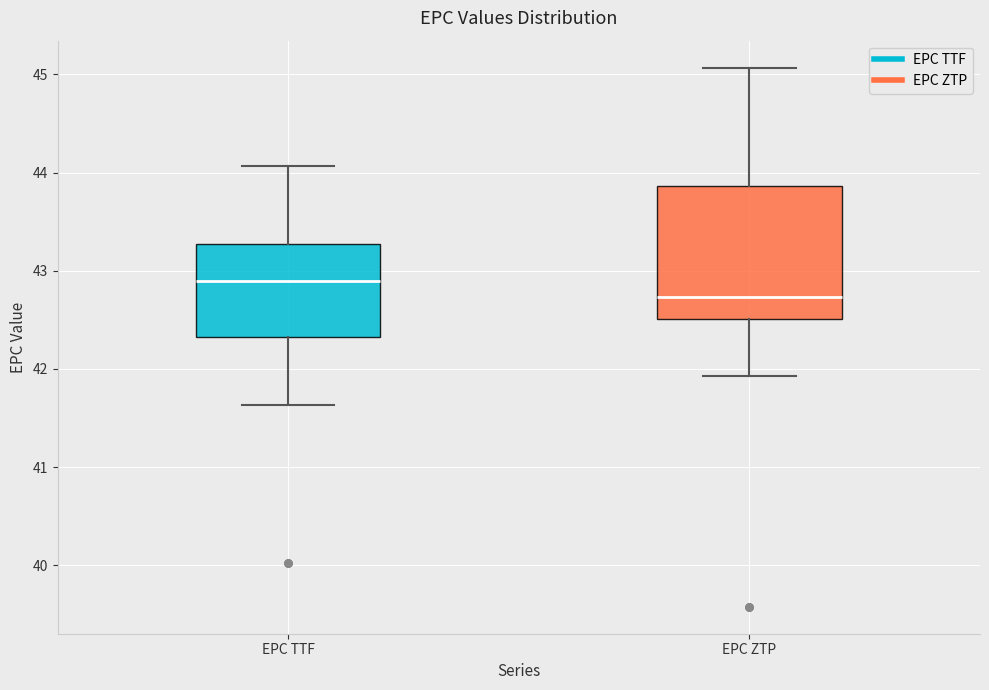

Where is the upper edge of the box for EPC ZTP on the y-axis? The values are not printed on the chart, so give them approximately, as read against the axis.

43.9